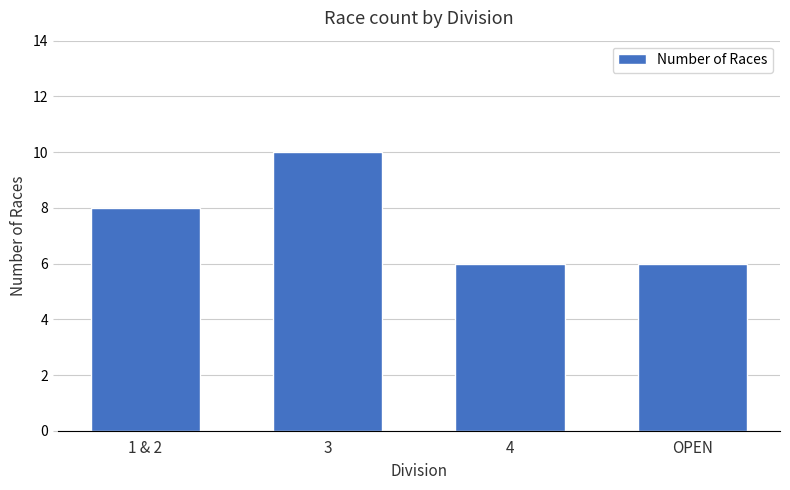

Is it true that the value at 1 & 2 is 14?

False